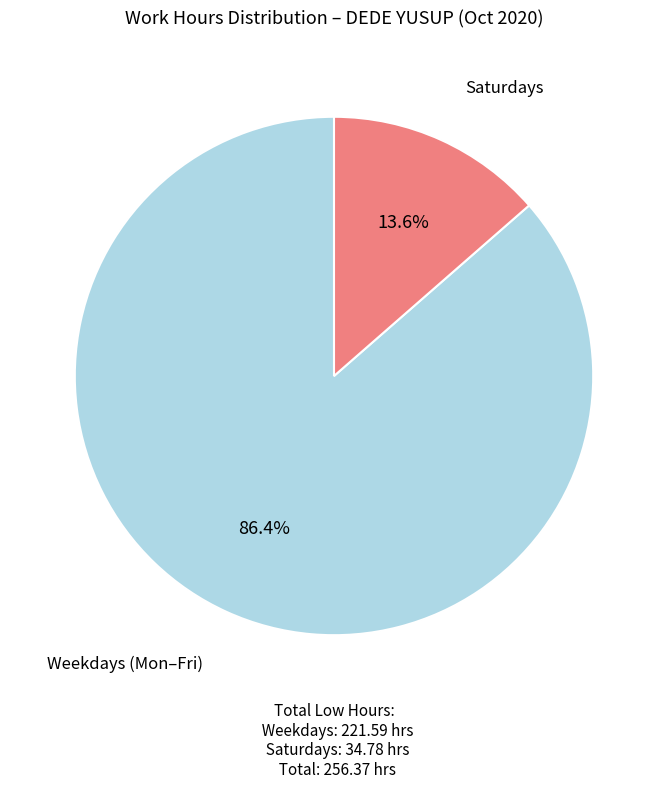

Count the number of slices in the pie.

2